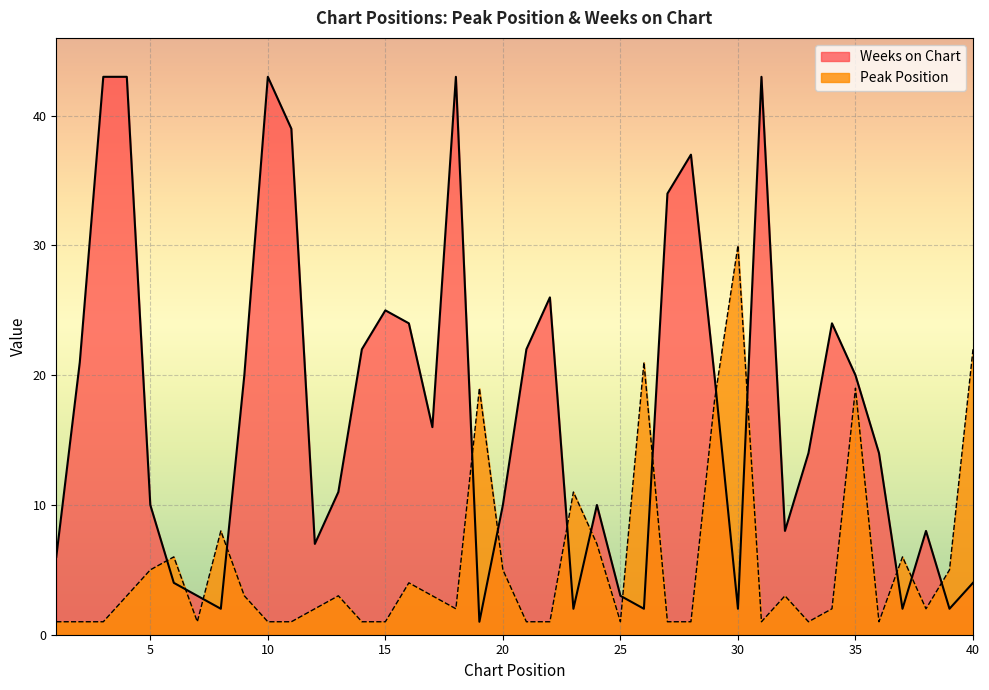

At which category does Peak Position reach its first local valley?

7